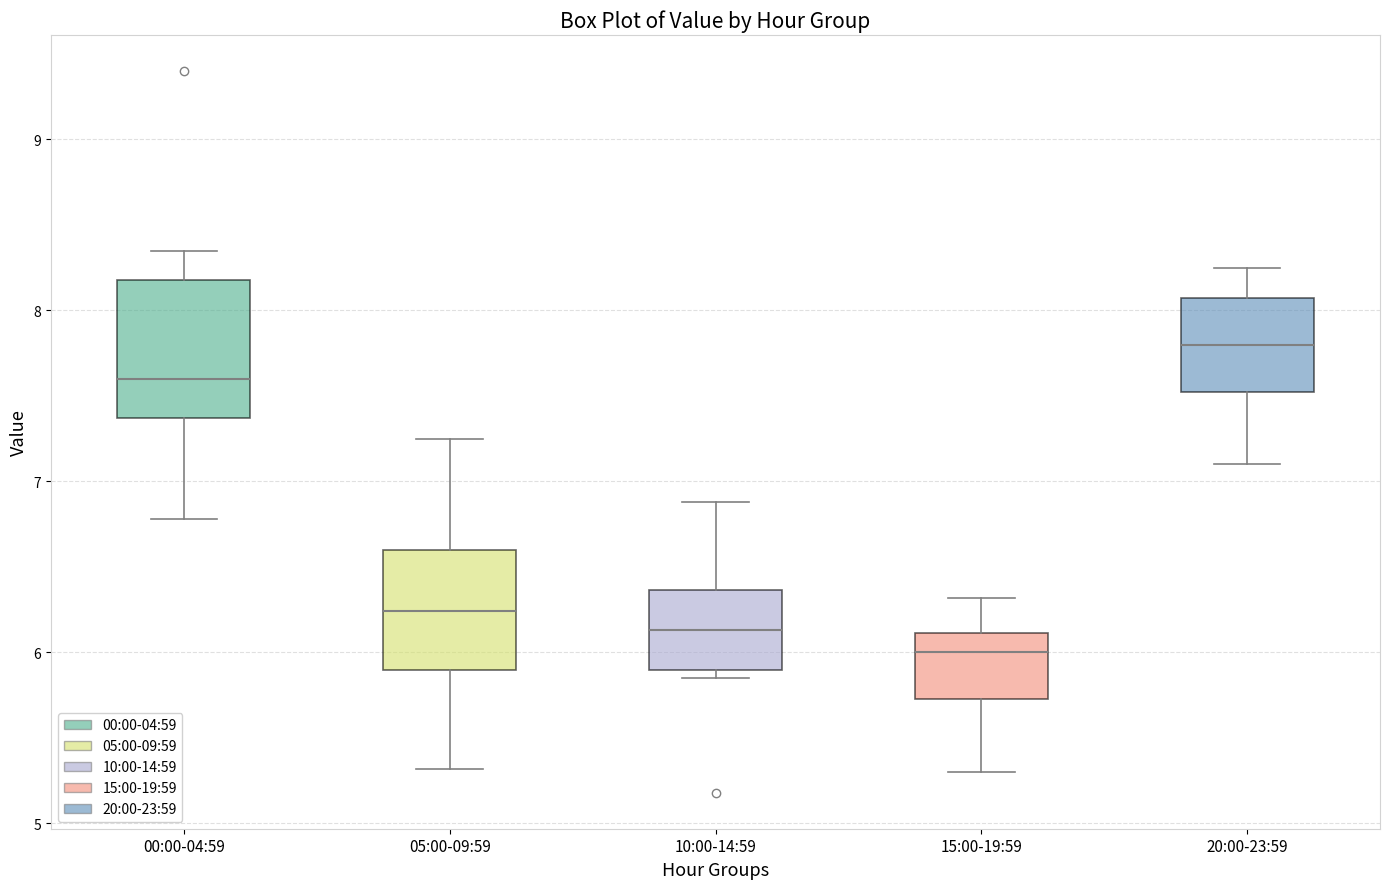

Which box has the highest median line?

20:00-23:59